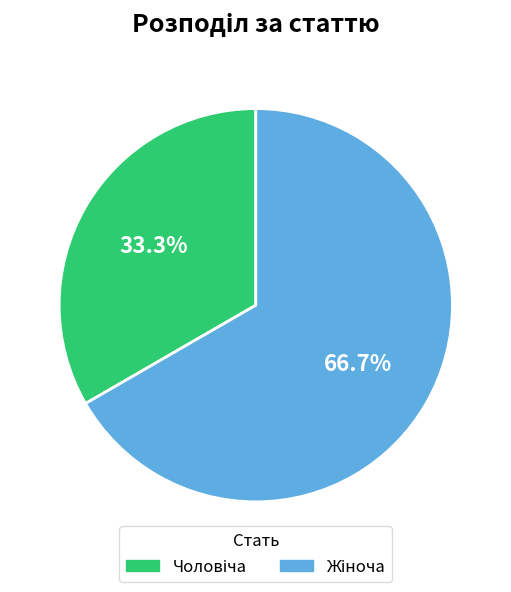

Is there any slice that represents more than half of the pie?

Yes